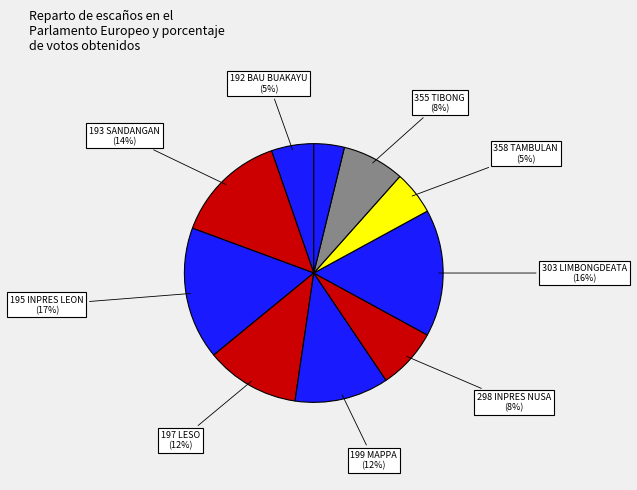

How many segments does this pie chart have?

10